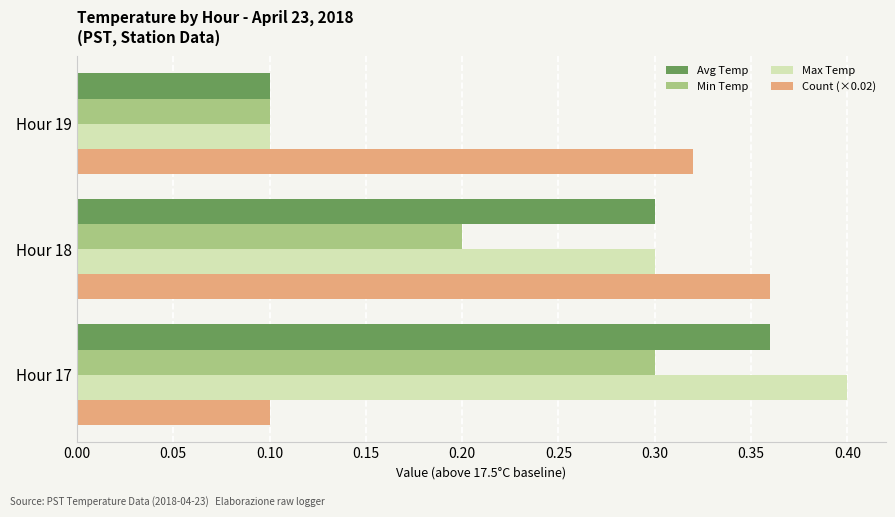

What is the smallest value displayed?

0.1